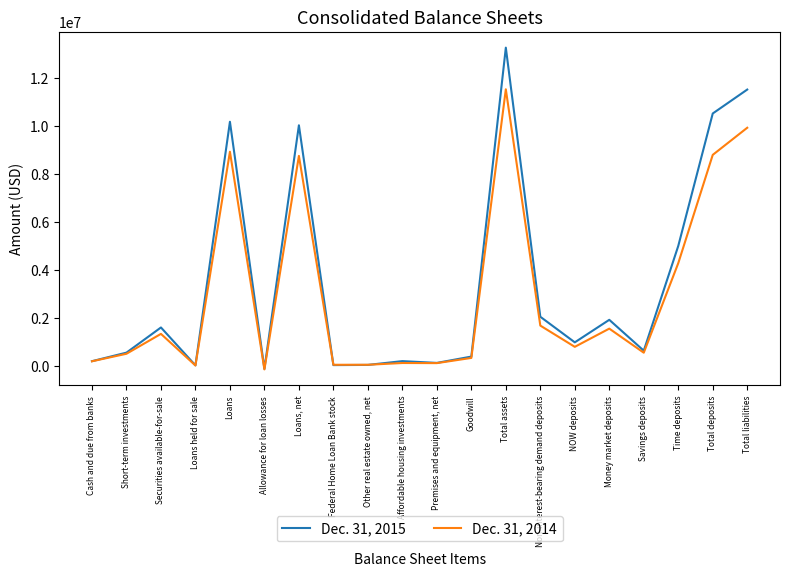

What is the sum of the Dec. 31, 2015 values at Federal Home Loan Bank stock and Total liabilities?

11523598